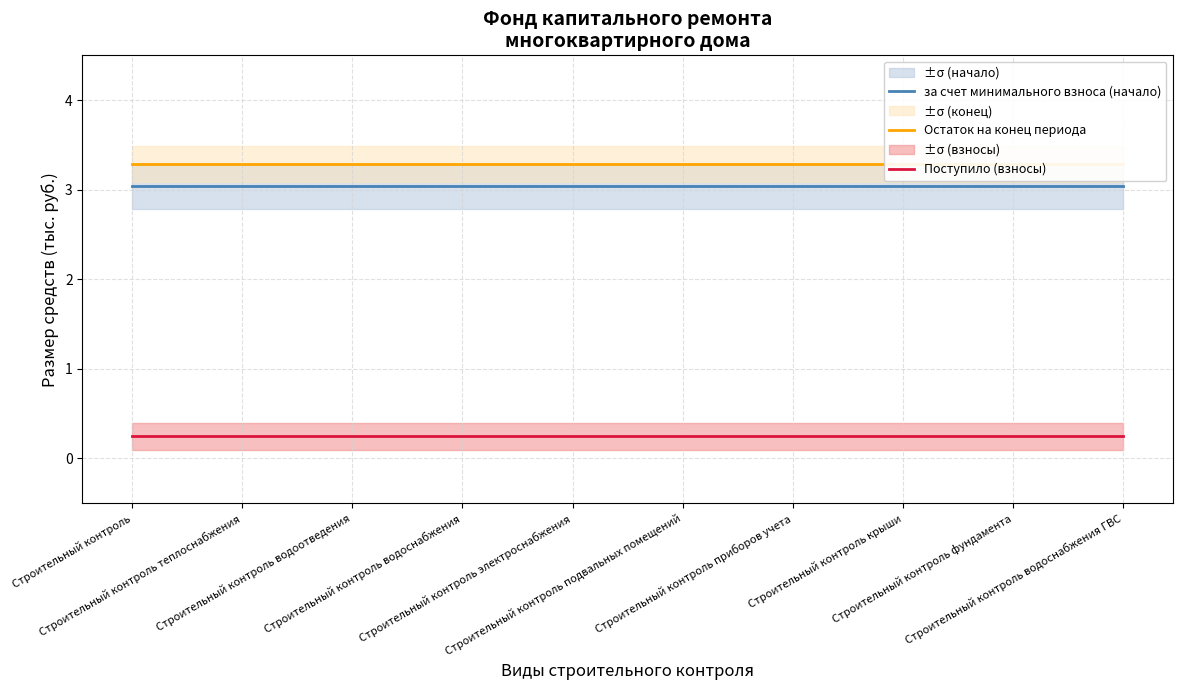

Which category has the highest value across all series?

Строительный контроль